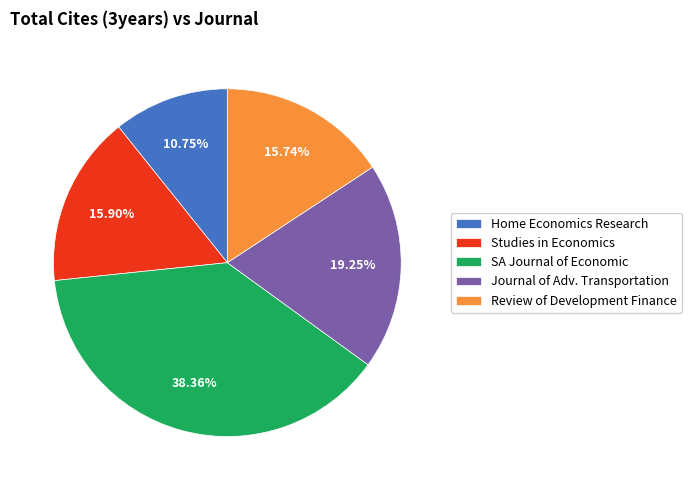

What is the ratio of the value at Review of Development Finance to the value at Studies in Economics?

1.0